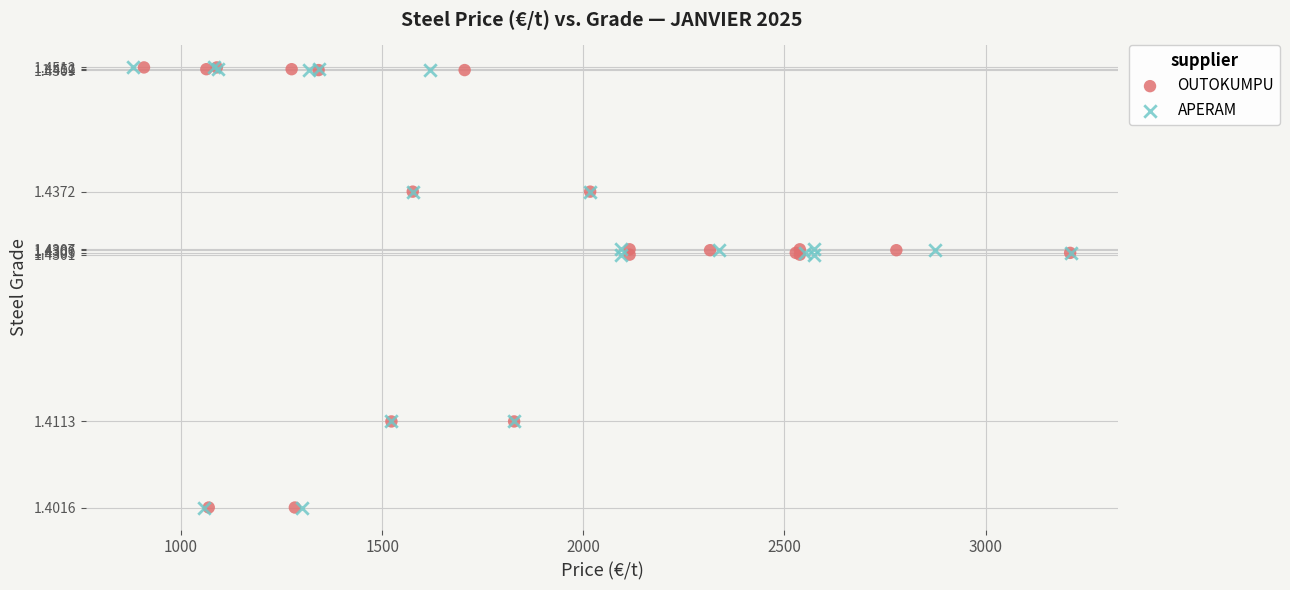

What are all the series names shown in the legend?

OUTOKUMPU, APERAM